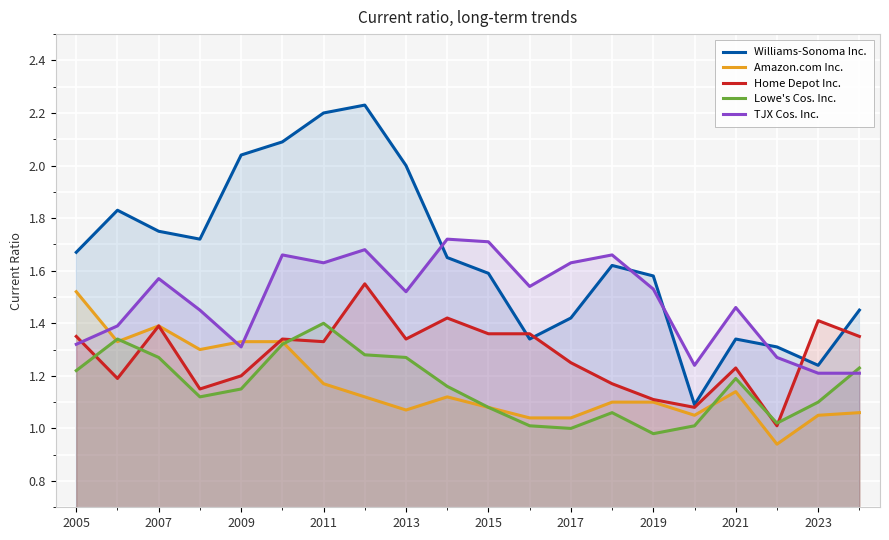

Which series has the largest total across all categories?

Williams-Sonoma Inc.